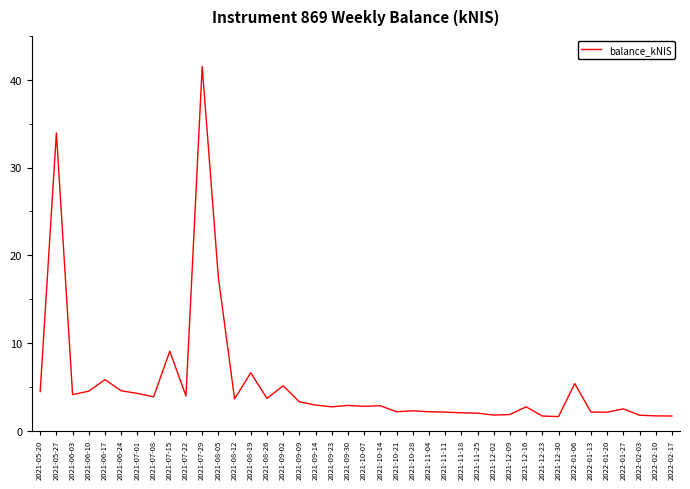

At which category does the data reach its first local valley?

2021-06-03